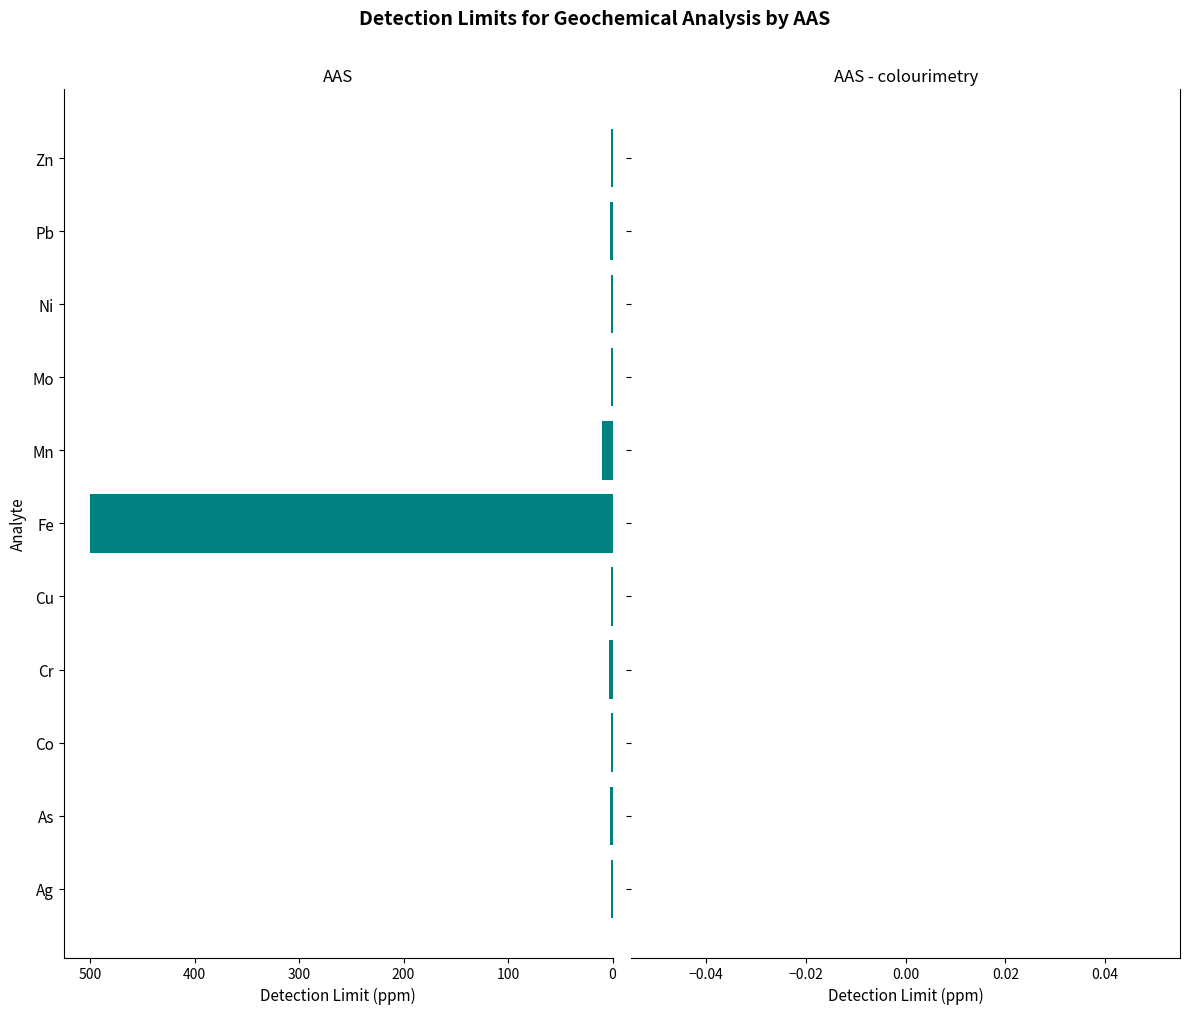

Which label corresponds to the largest value in the chart?

Fe